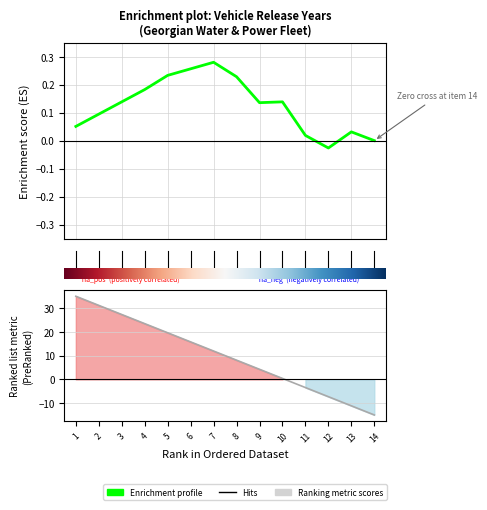

How many lines are shown in the chart?

1